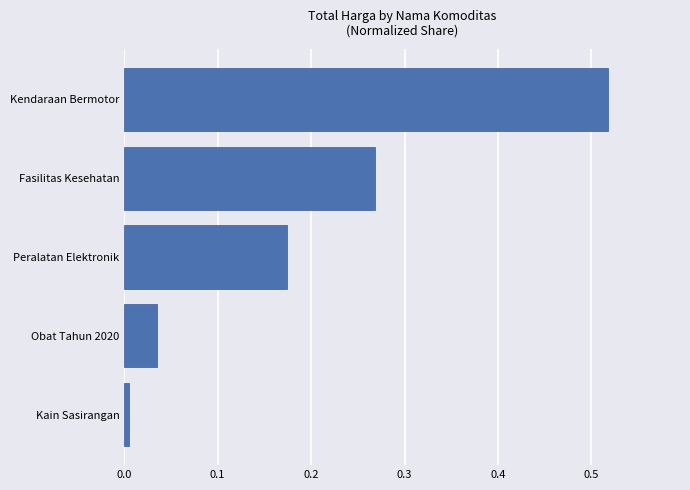

The value at Kendaraan Bermotor is 0.2. True or false?

False